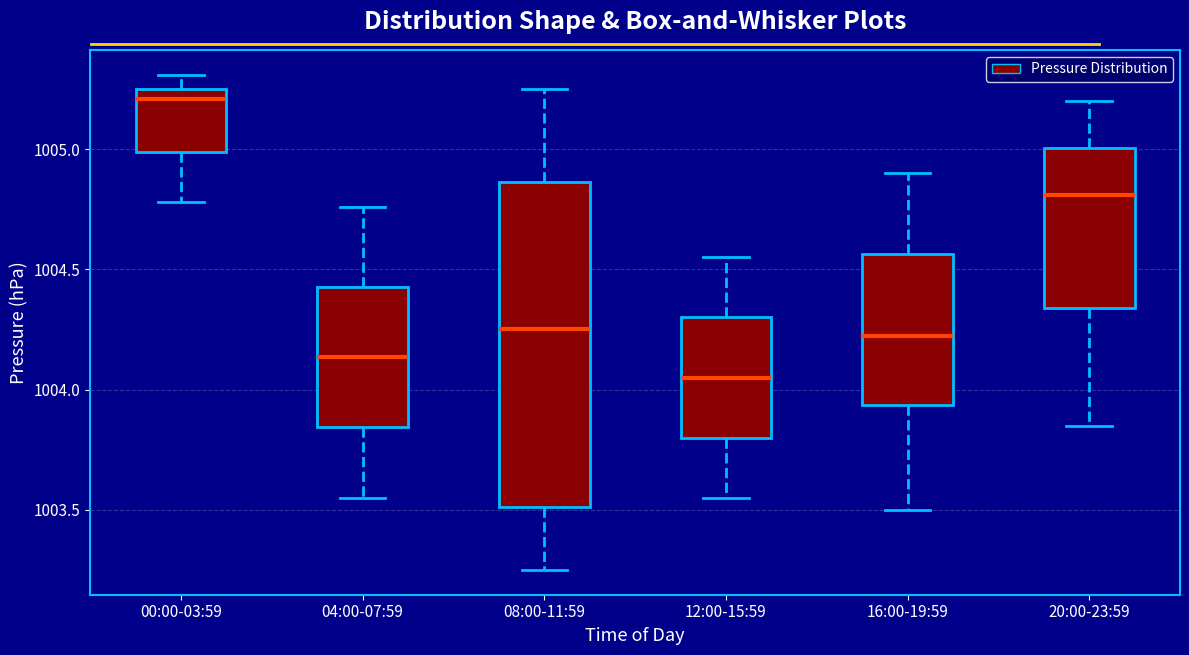

Where does the lower whisker of the box for 16:00-19:59 end on the y-axis? The values are not printed on the chart, so give them approximately, as read against the axis.

1003.50